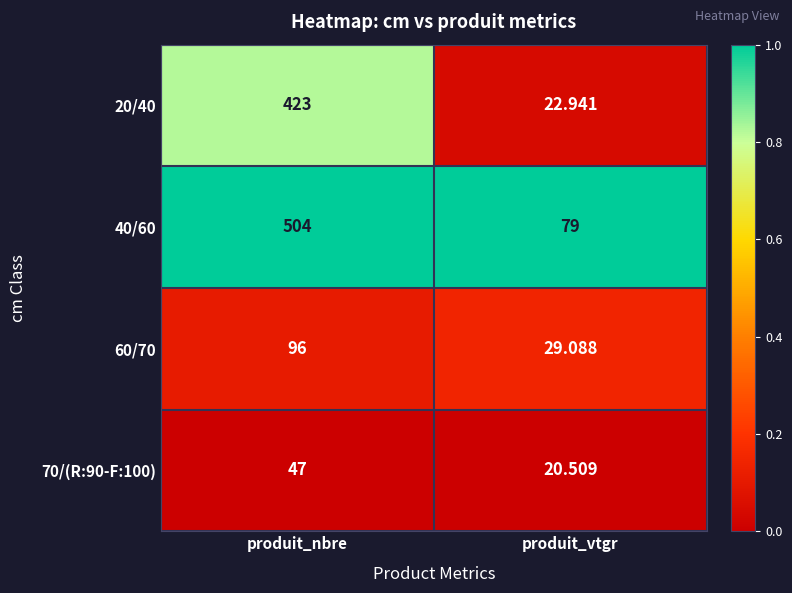

At which category is the sum across all series the highest?

produit_nbre